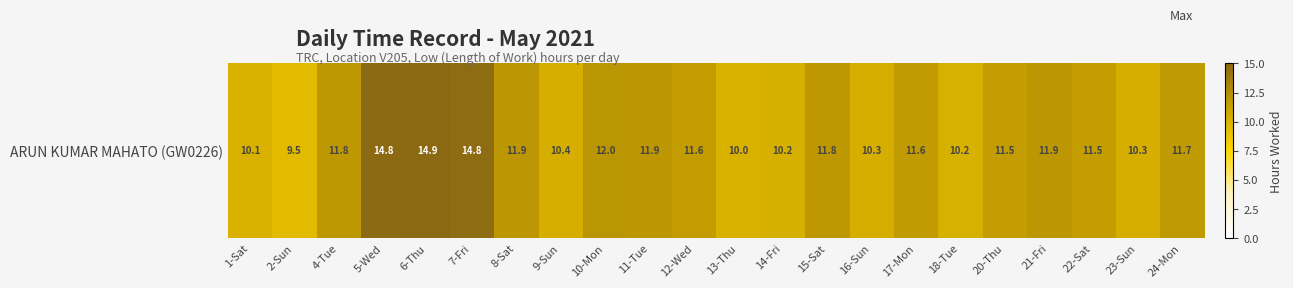

List the labels in order of value, smallest first.

2-Sun, 13-Thu, 1-Sat, 18-Tue, 14-Fri, 16-Sun, 23-Sun, 9-Sun, 22-Sat, 20-Thu, 12-Wed, 17-Mon, 24-Mon, 4-Tue, 15-Sat, 8-Sat, 21-Fri, 11-Tue, 10-Mon, 7-Fri, 5-Wed, 6-Thu